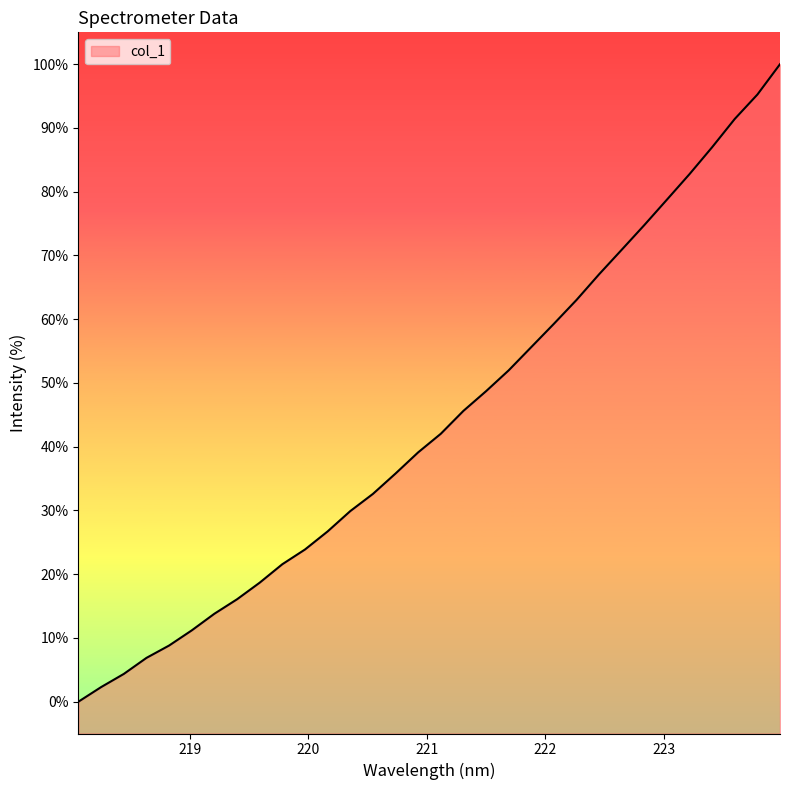

Which label corresponds to the smallest value in the chart?

218.0596